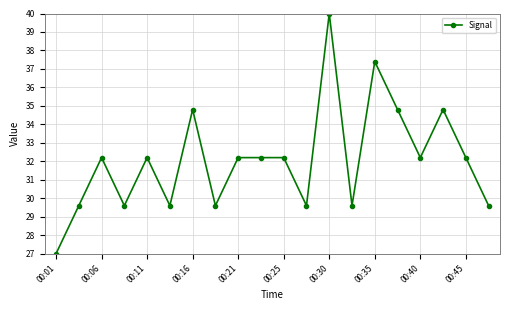

How many lines are shown in the chart?

1